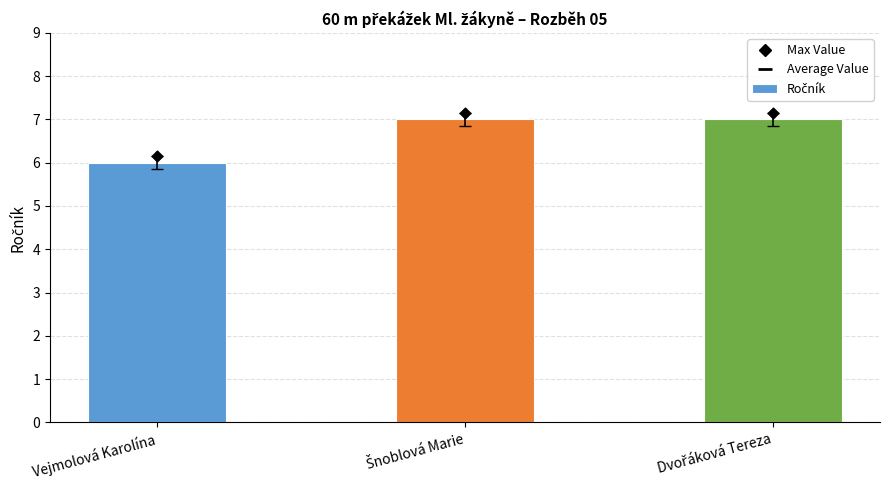

What is the change in value from Vejmolová Karolína to Šnoblová Marie?

+1